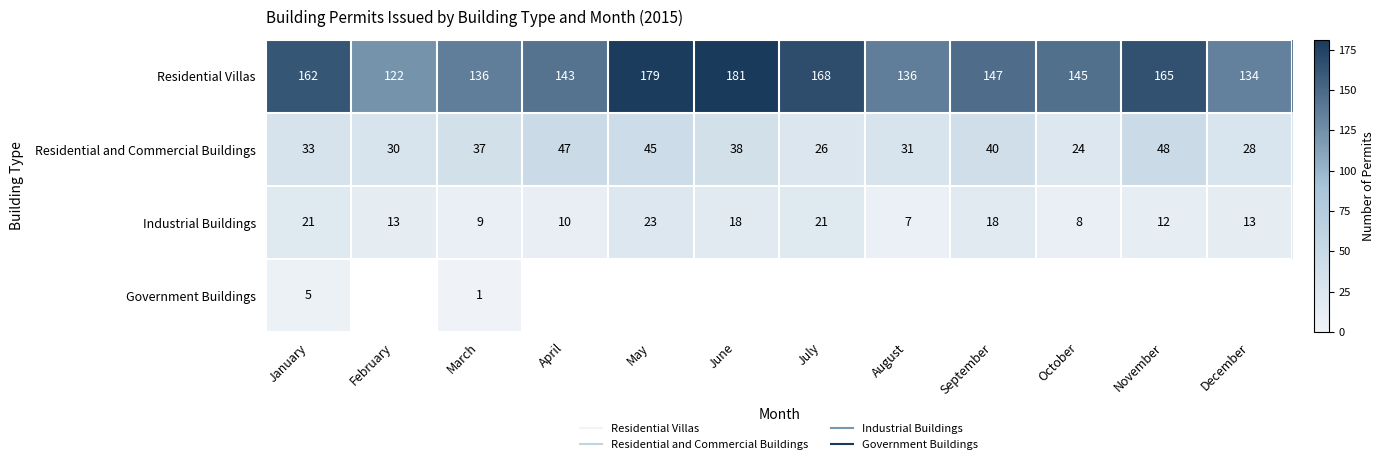

List the series in order of their overall mean, highest first.

Residential Villas, Residential and Commercial Buildings, Industrial Buildings, Government Buildings